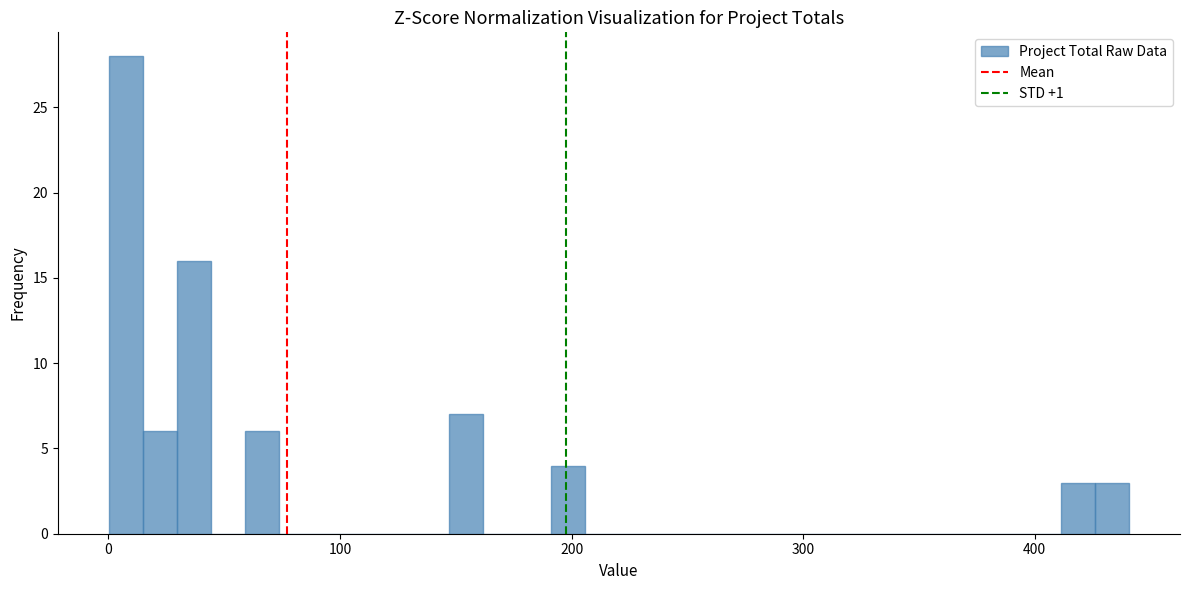

Around what value on the x-axis is the tallest bar? Give the approximate position of its centre, as read against the axis.

10